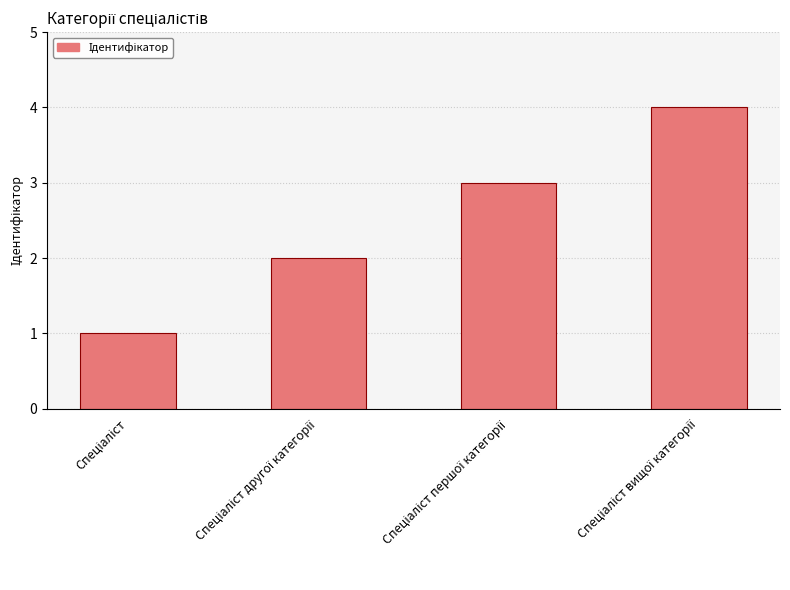

What is the value of the 3rd bar from the left?

3